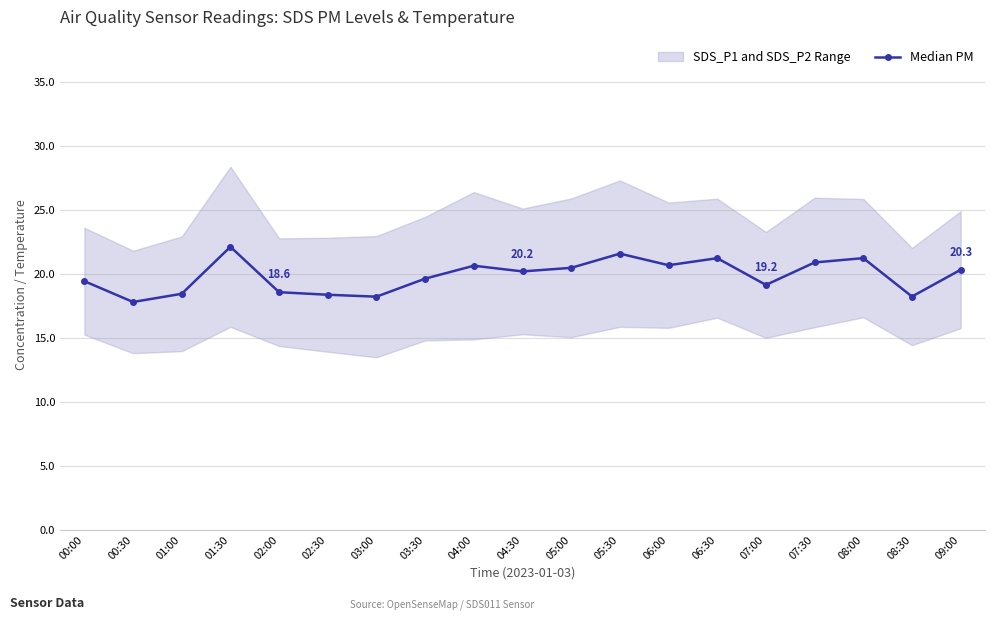

How many points are lower than both their immediate neighbors (excluding endpoints)?

6